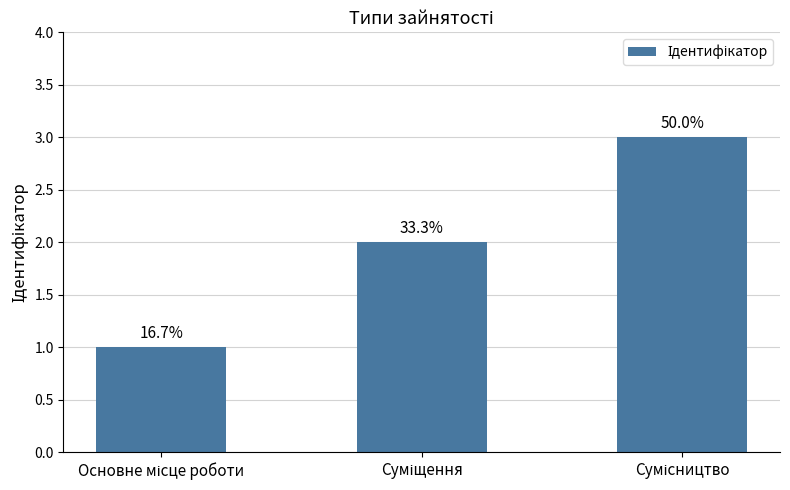

True or false: the data shows 1 at Основне місце роботи.

True